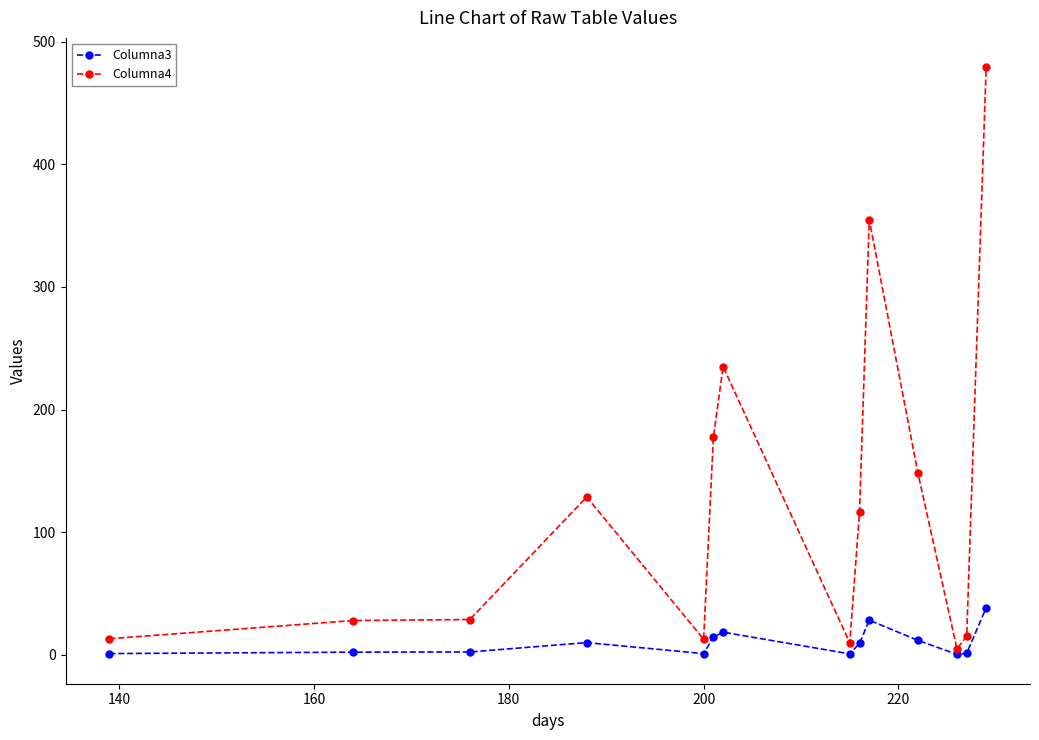

What is the greatest value displayed?

479.0